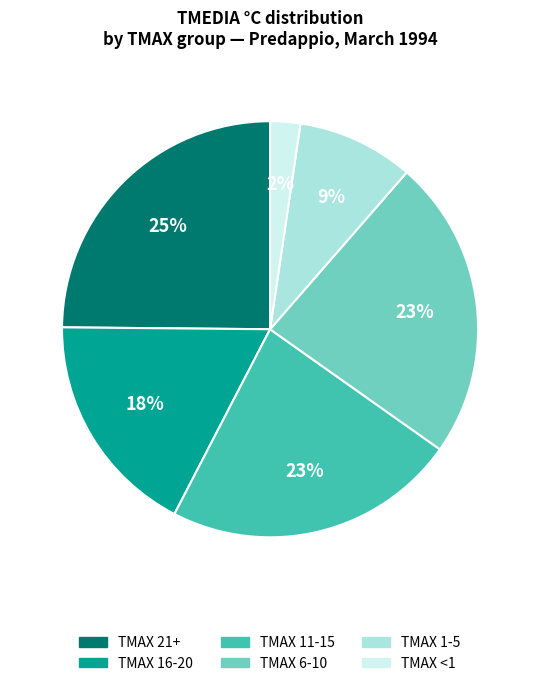

Does any single category account for the majority?

No